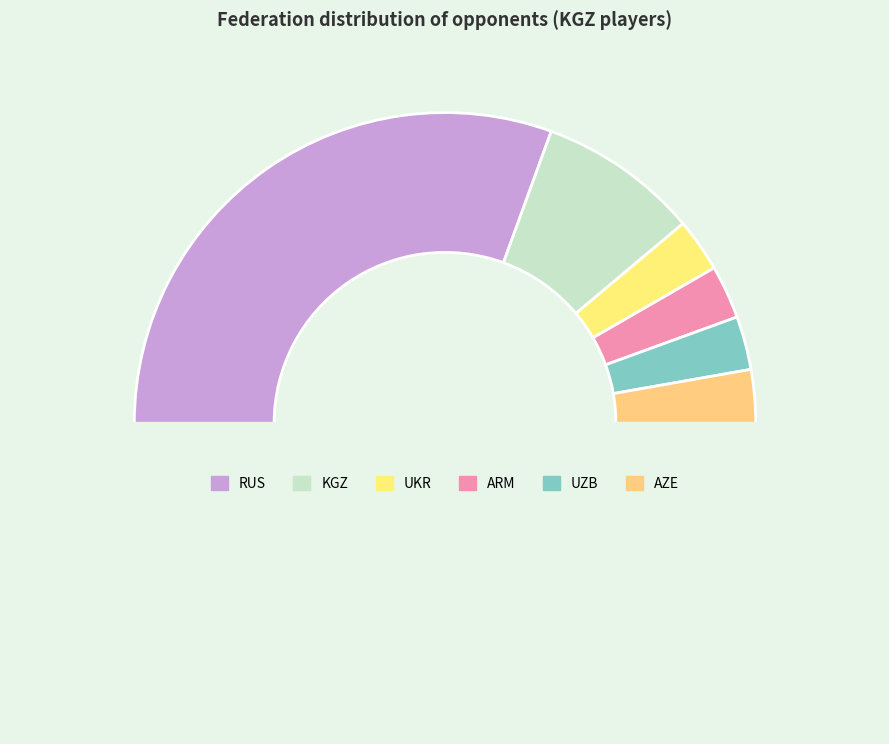

How many segments does this pie chart have?

7